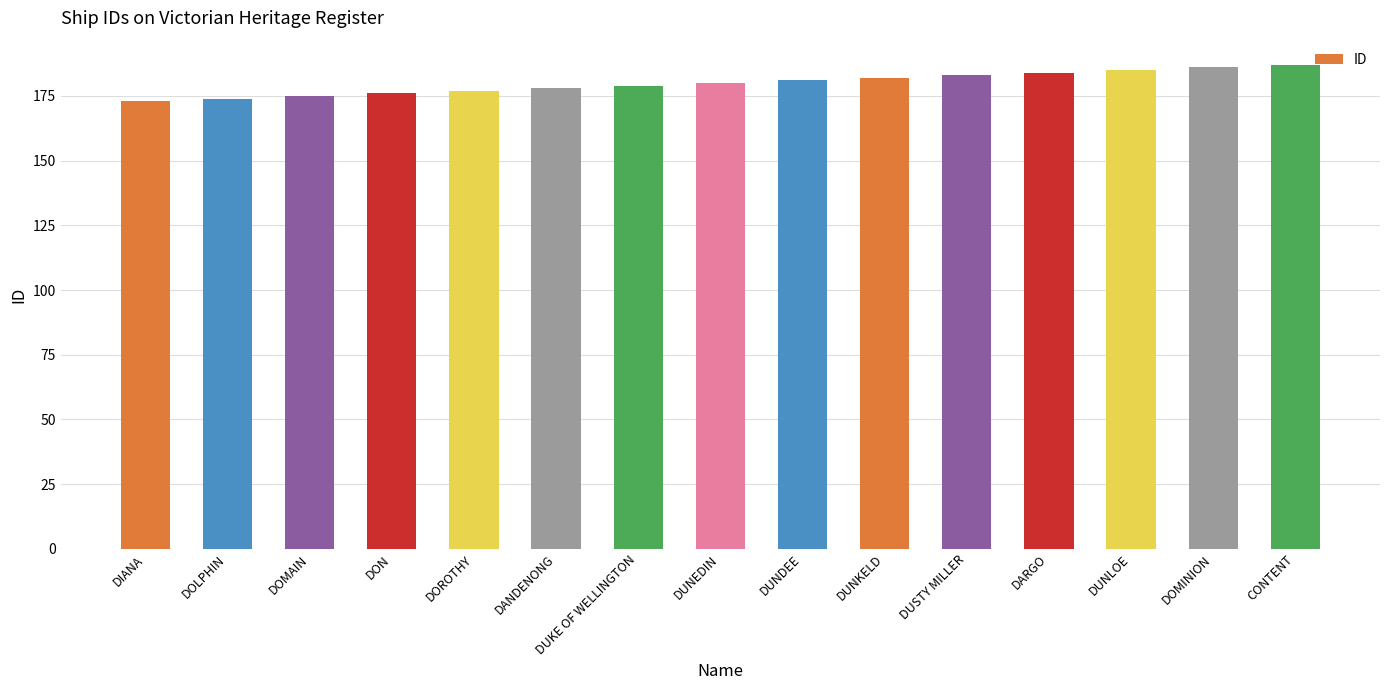

The value at DUSTY MILLER is 183. True or false?

True